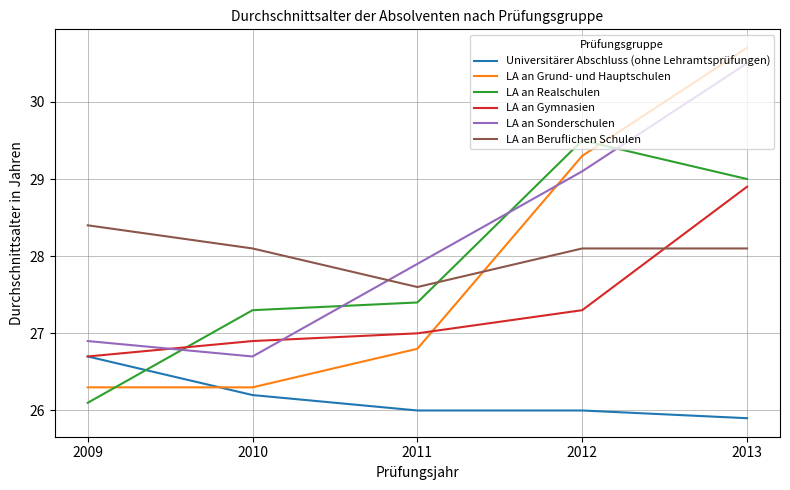

Rank the series by their maximum value, from lowest to highest.

Universitärer Abschluss (ohne Lehramtsprüfungen), LA an Beruflichen Schulen, LA an Gymnasien, LA an Realschulen, LA an Sonderschulen, LA an Grund- und Hauptschulen